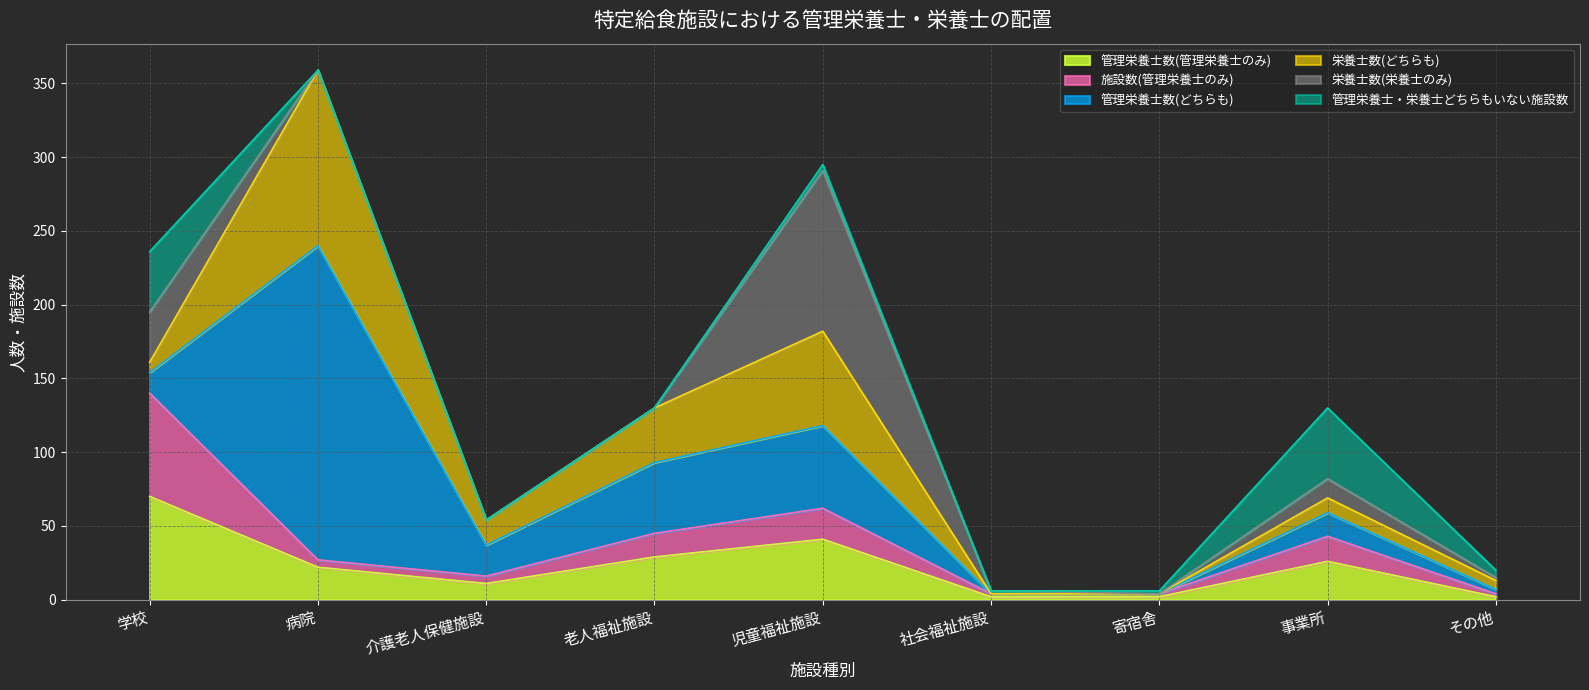

List the labels in order of 施設数(管理栄養士のみ) value, smallest first.

社会福祉施設, 寄宿舎, その他, 病院, 介護老人保健施設, 老人福祉施設, 事業所, 児童福祉施設, 学校